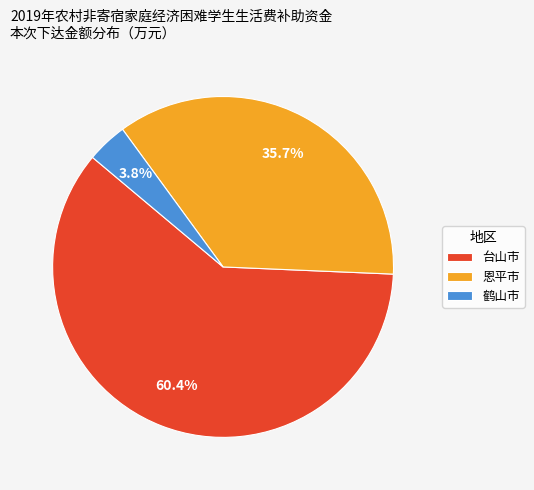

Which has a higher value, 鹤山市 or 恩平市?

恩平市